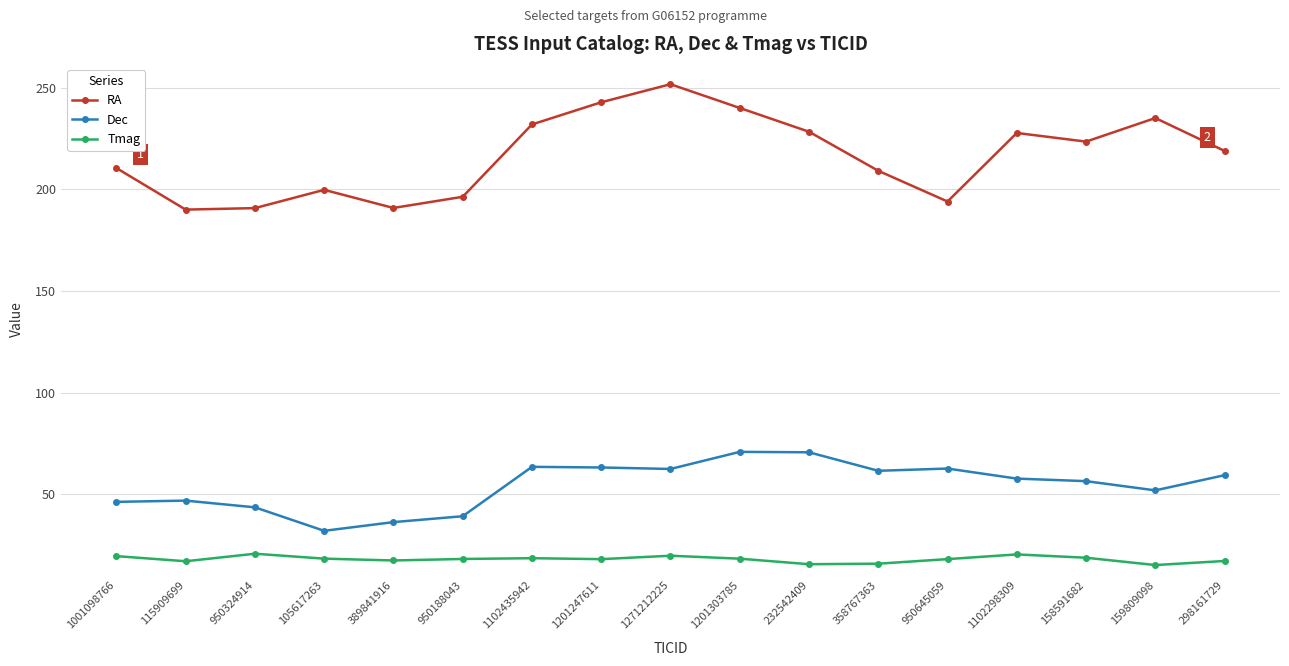

Rank the series by their maximum value, from highest to lowest.

RA, Dec, Tmag